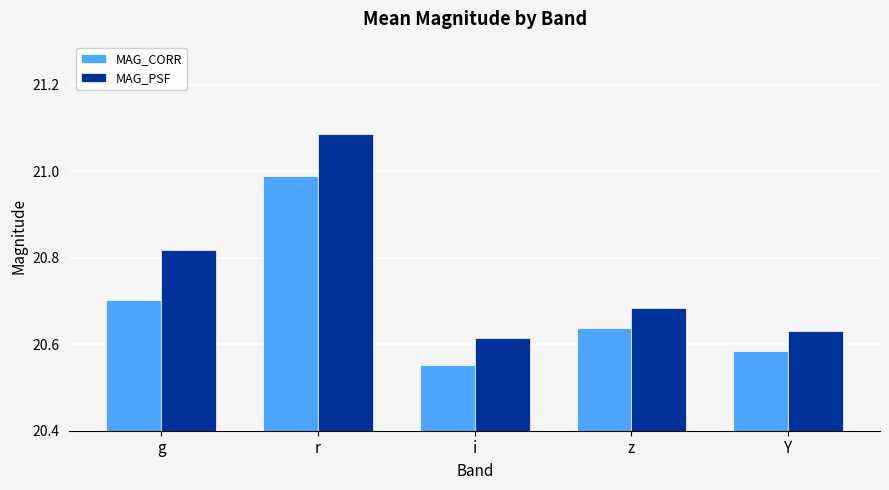

Which label corresponds to the largest value in the chart?

r